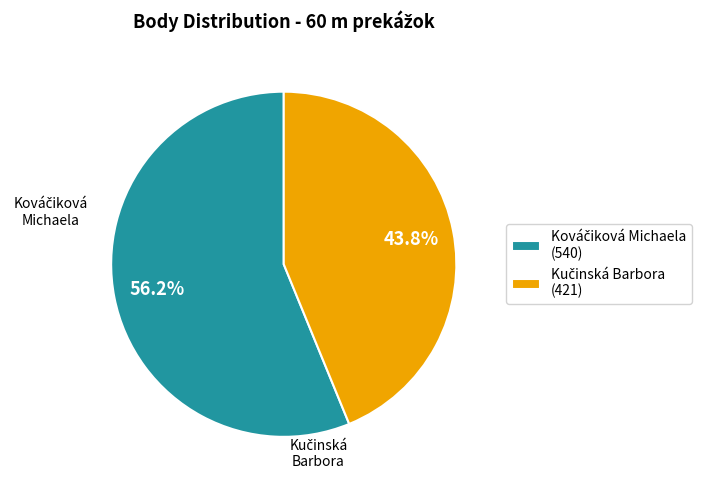

Is there any slice that represents more than half of the pie?

Yes